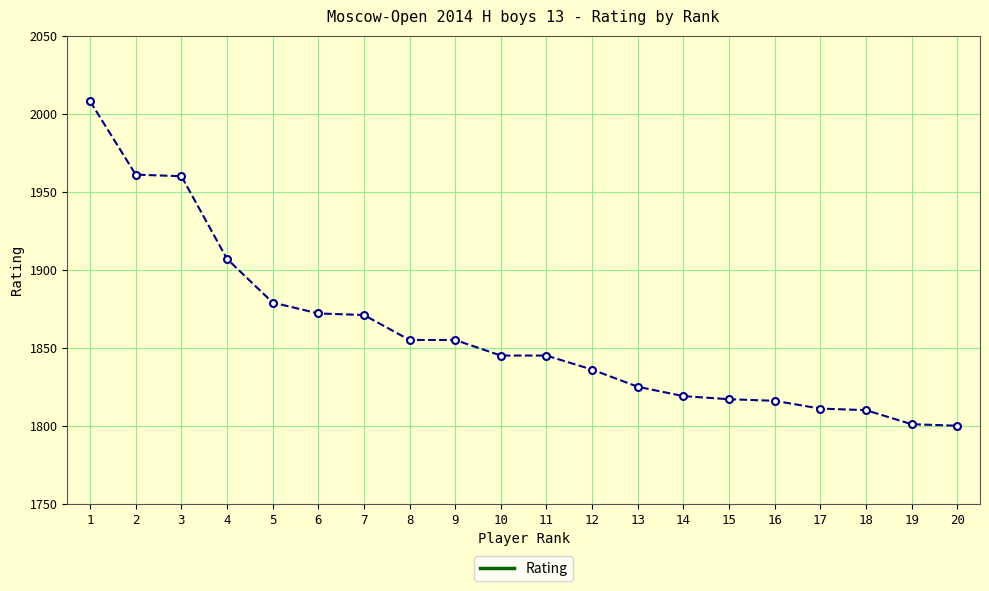

What is the value of the 19th point from the left?

1801